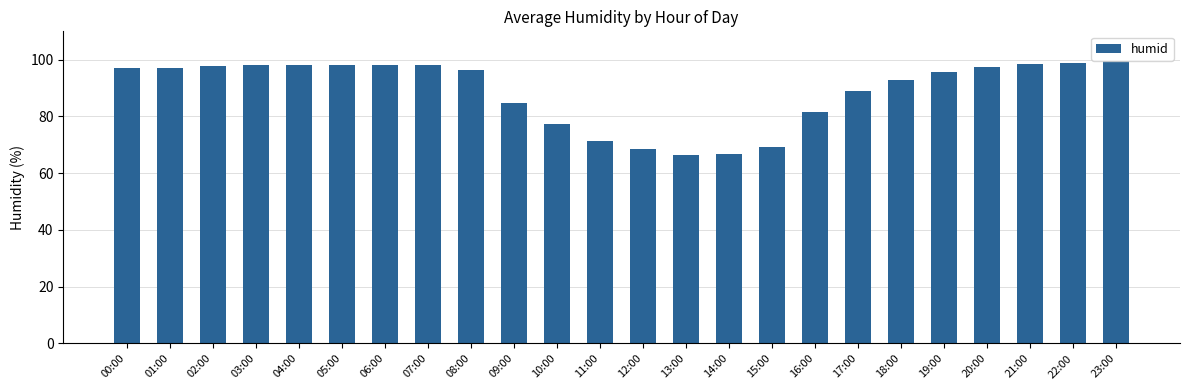

The chart shows a value of 69.1 at 15:00. True or false?

True